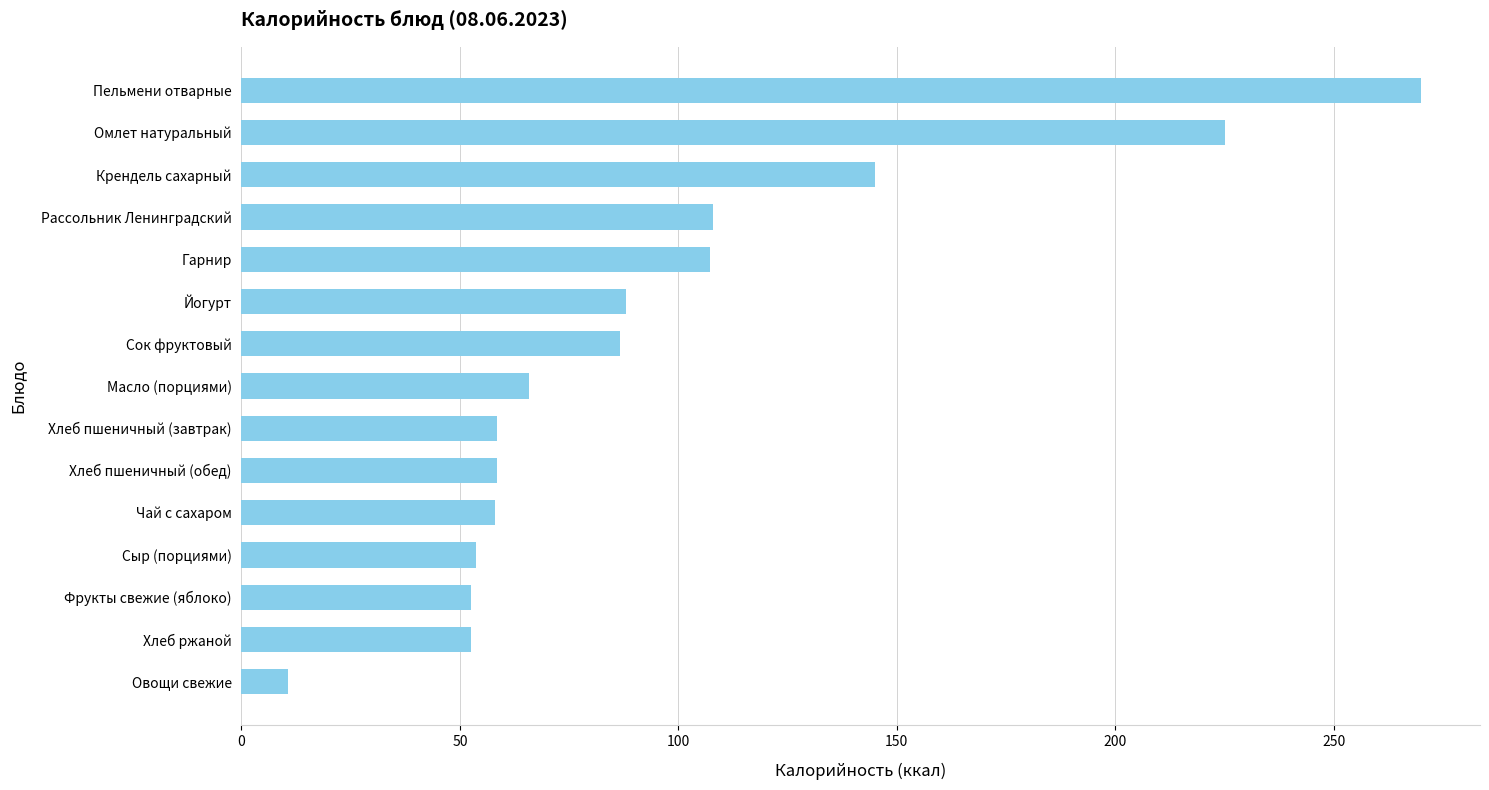

How many distinct data groups are displayed?

1